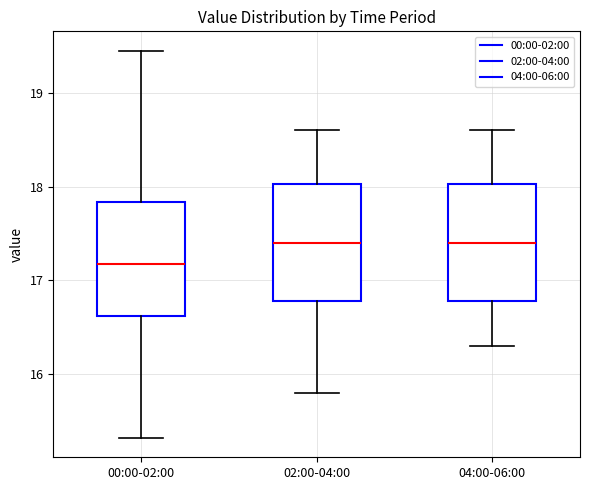

Reading left to right, transcribe this box plot: for each box, give where its median line is, the range the box spans, and where its two whiskers end, as read against the y-axis. The values are not printed on the chart, so give them approximately, as read against the axis.

00:00-02:00: median 17.2, box 16.6 to 17.8, whiskers 15.3 to 19.5
02:00-04:00: median 17.4, box 16.8 to 18.0, whiskers 15.8 to 18.6
04:00-06:00: median 17.4, box 16.8 to 18.0, whiskers 16.3 to 18.6